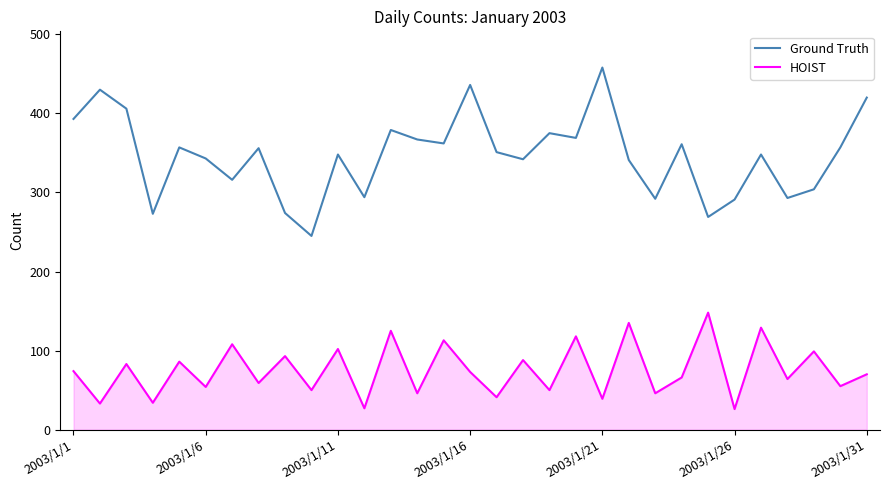

List the series in order of their peak value, lowest first.

HOIST, Ground Truth